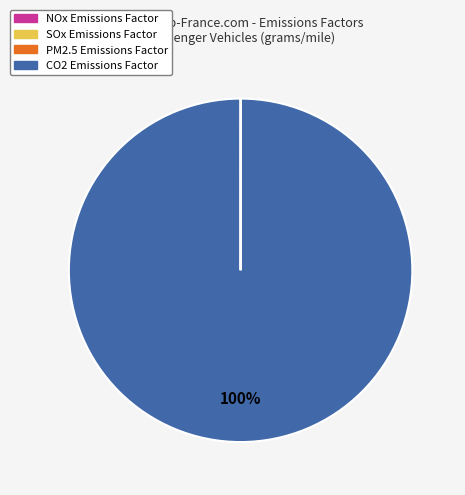

The CO2 slice represents 100% of the pie. True or false?

True